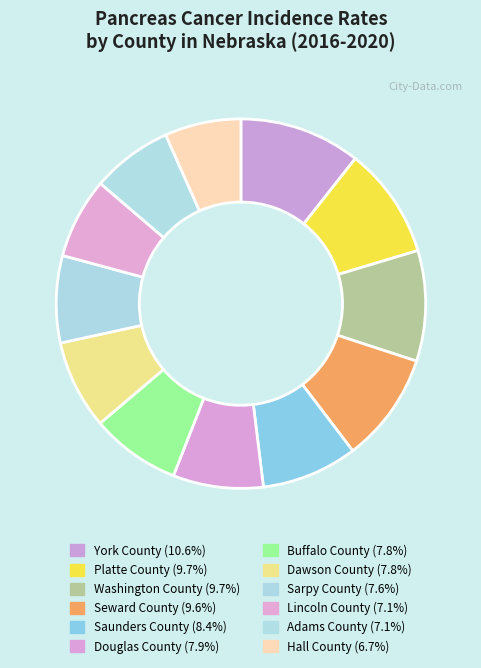

Is it true that Hall County is 1% of the pie?

False